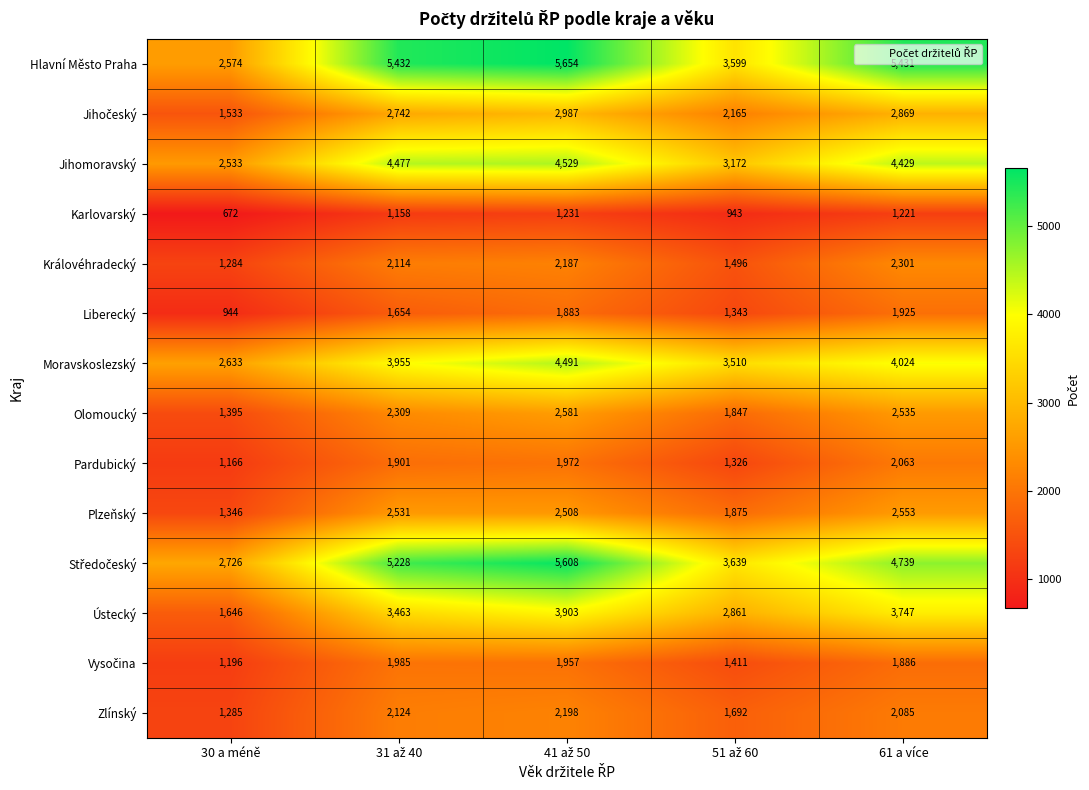

How many series are shown in this chart?

14